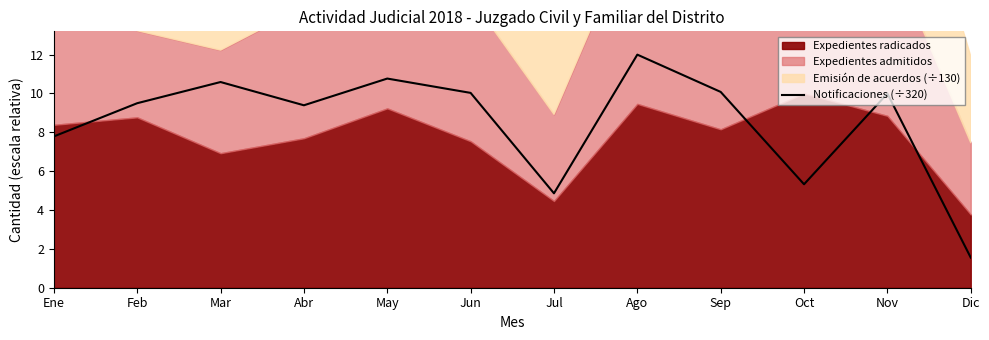

What position from the left is Feb?

2